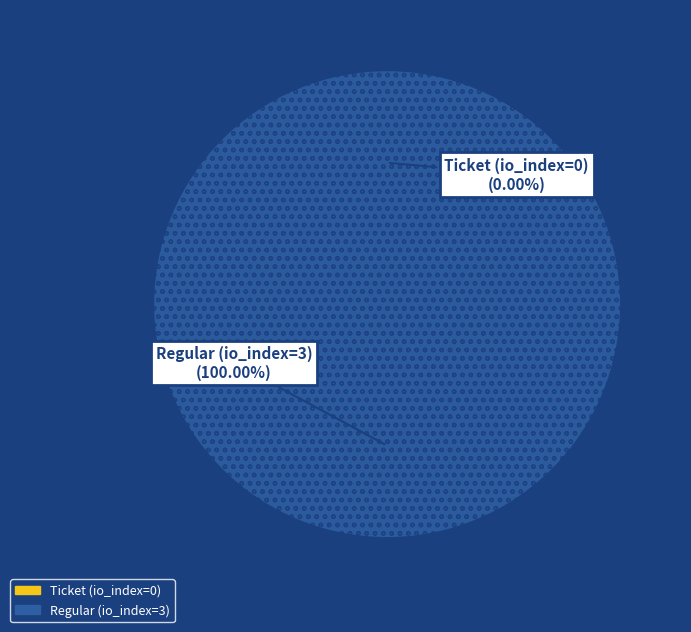

How many slices are in this pie chart?

2